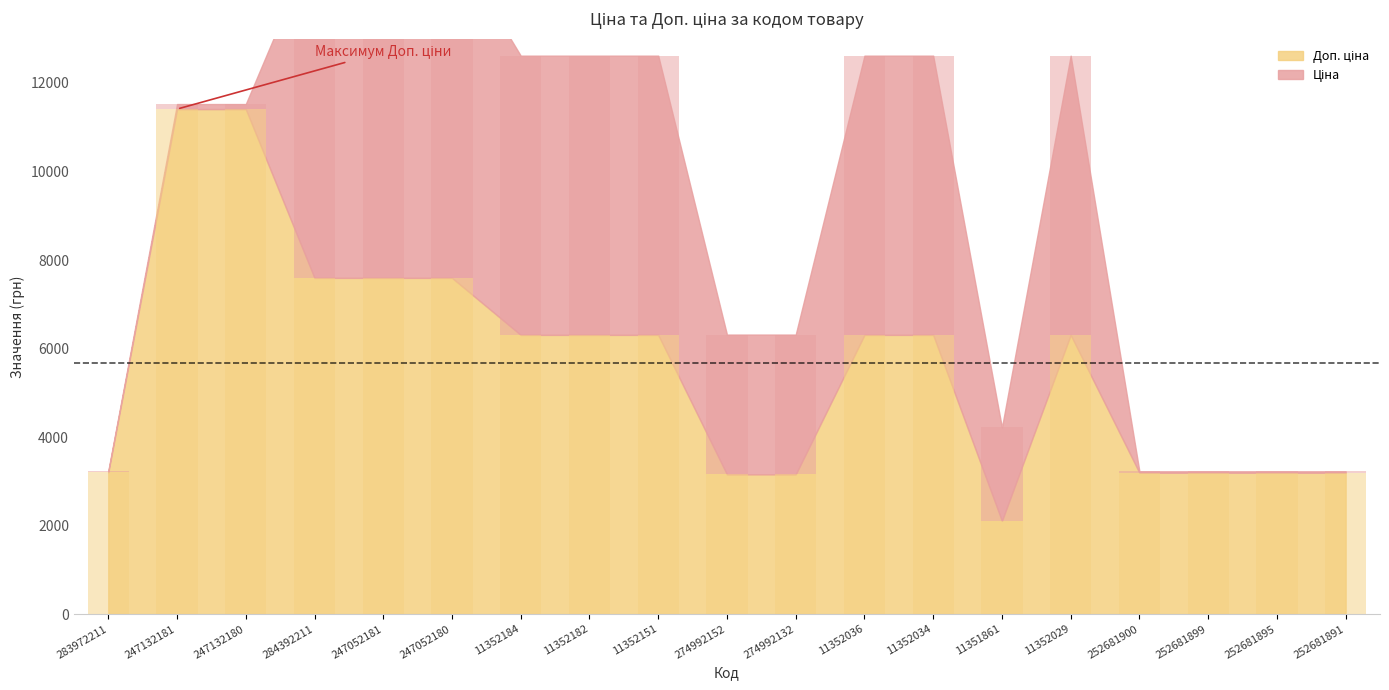

Where is Ціна nearest to the value 3814?

274992152